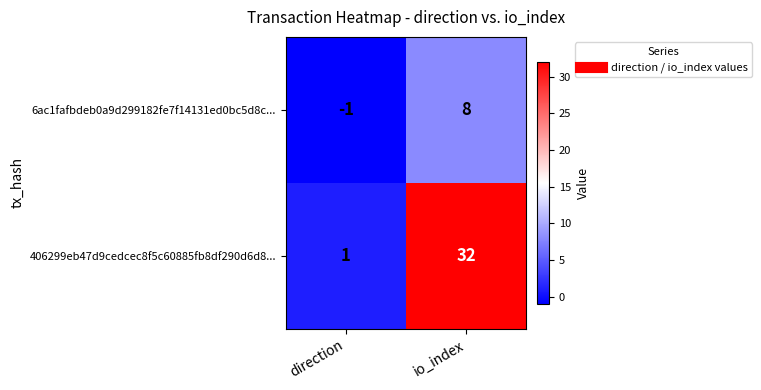

At how many categories does at least one series exceed 3?

1